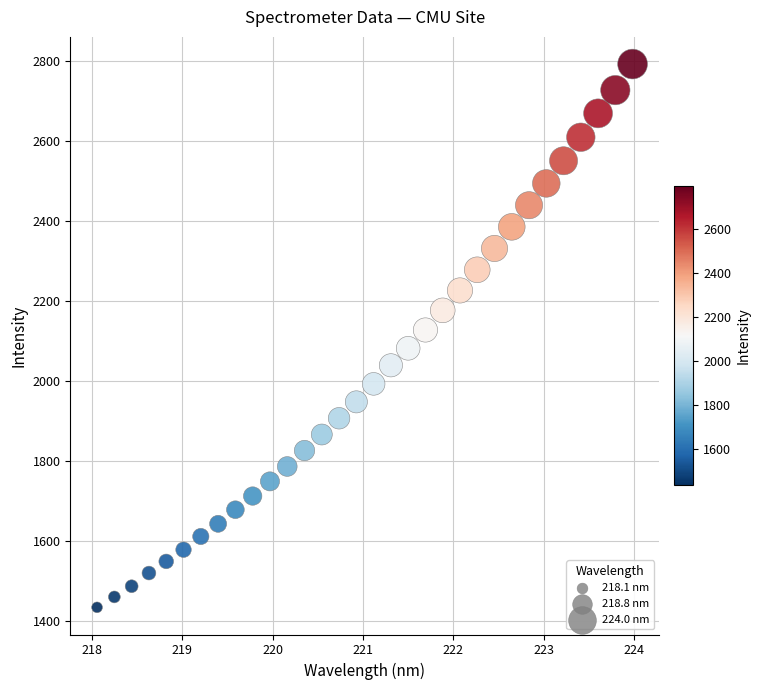

What is the range of X values (max minus min)?

5.9